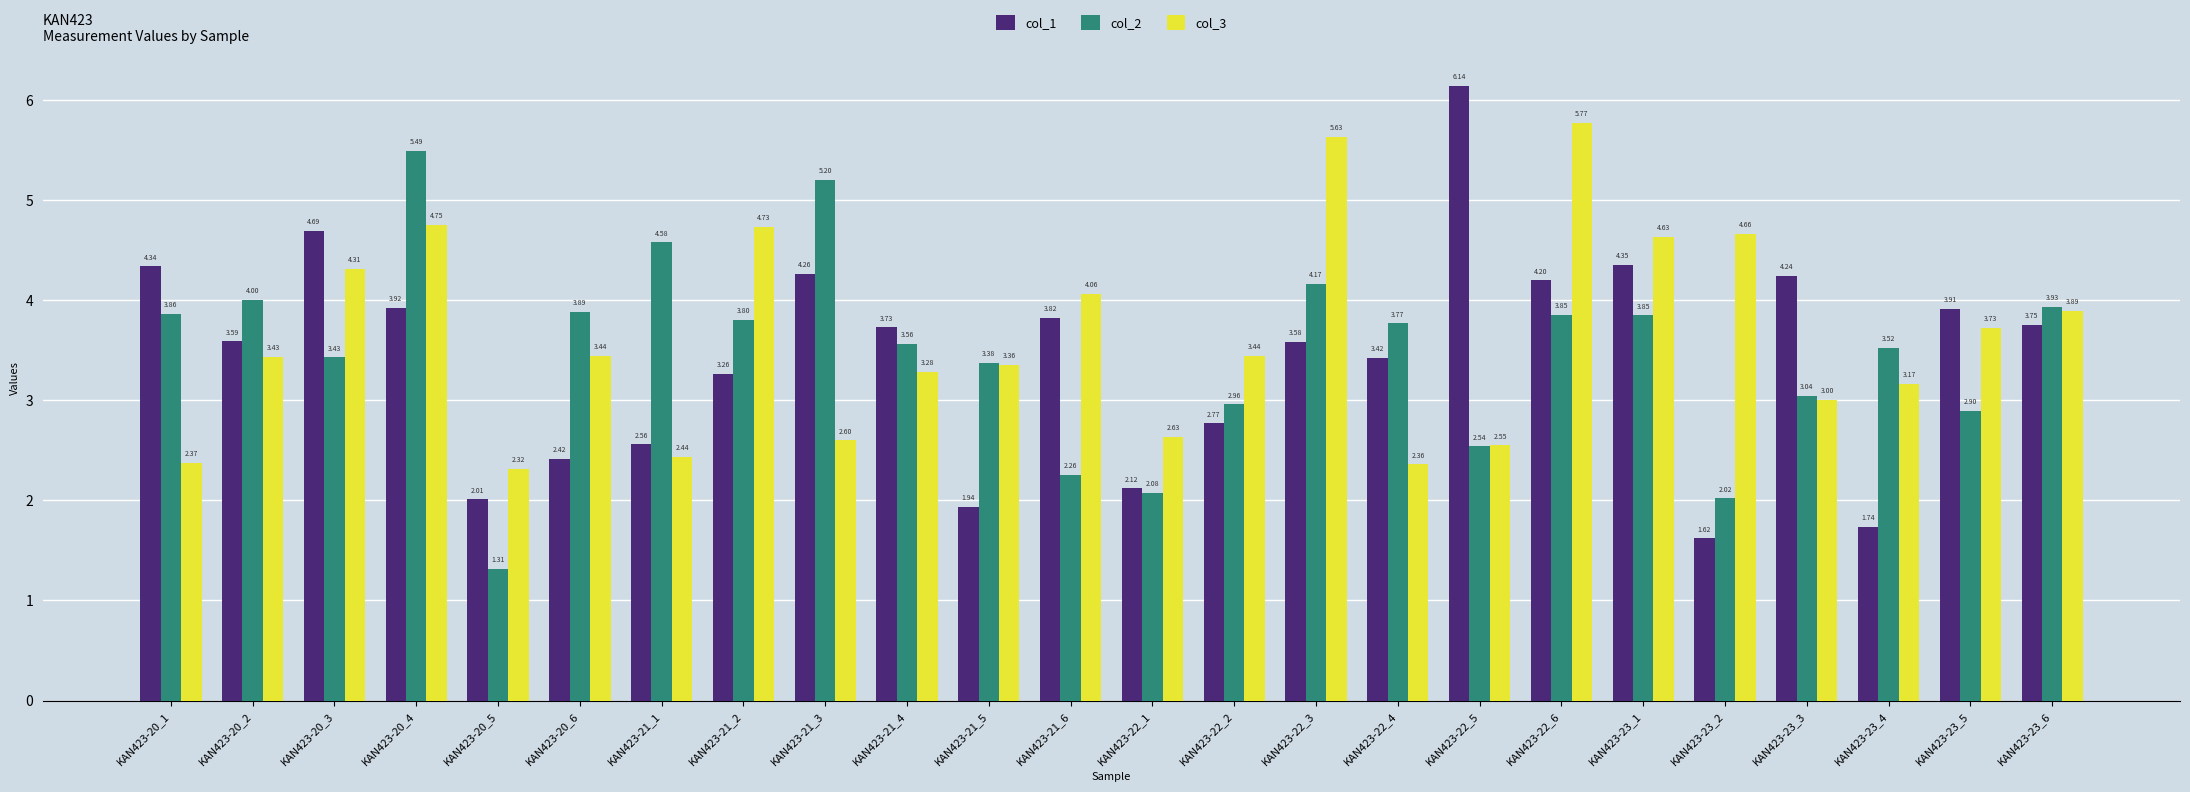

Which series has the widest spread of values?

col_1